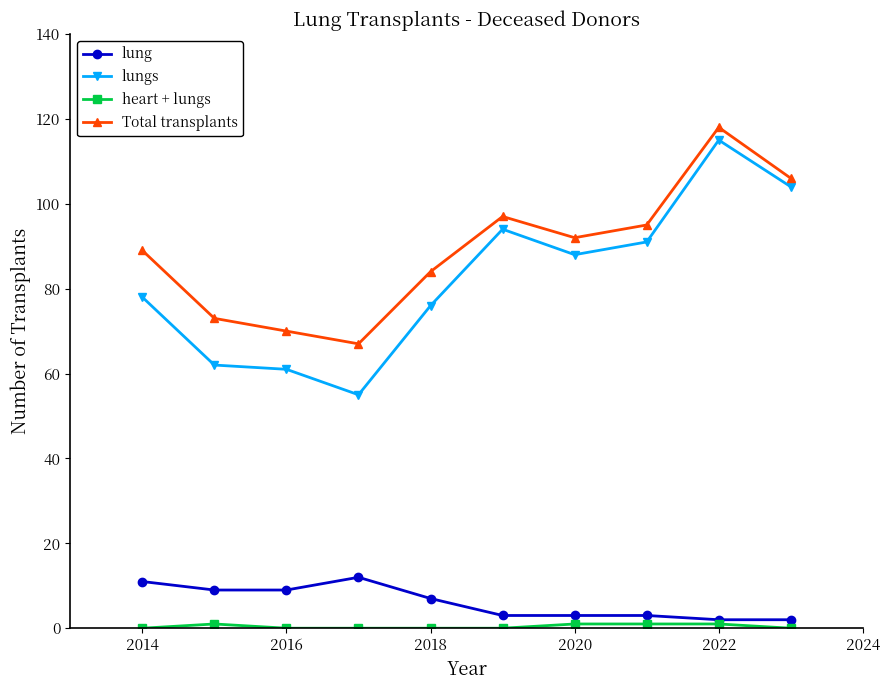

Which series has the largest total across all categories?

Total transplants